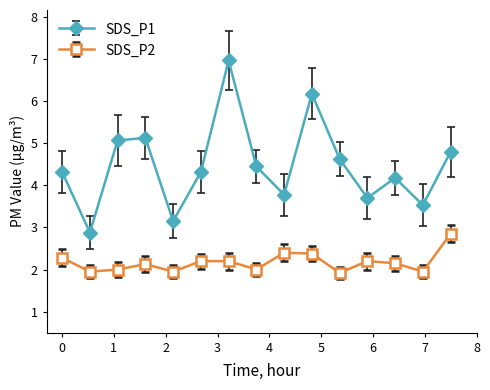

True or false: SDS_P2 and SDS_P1 cross at least once.

False